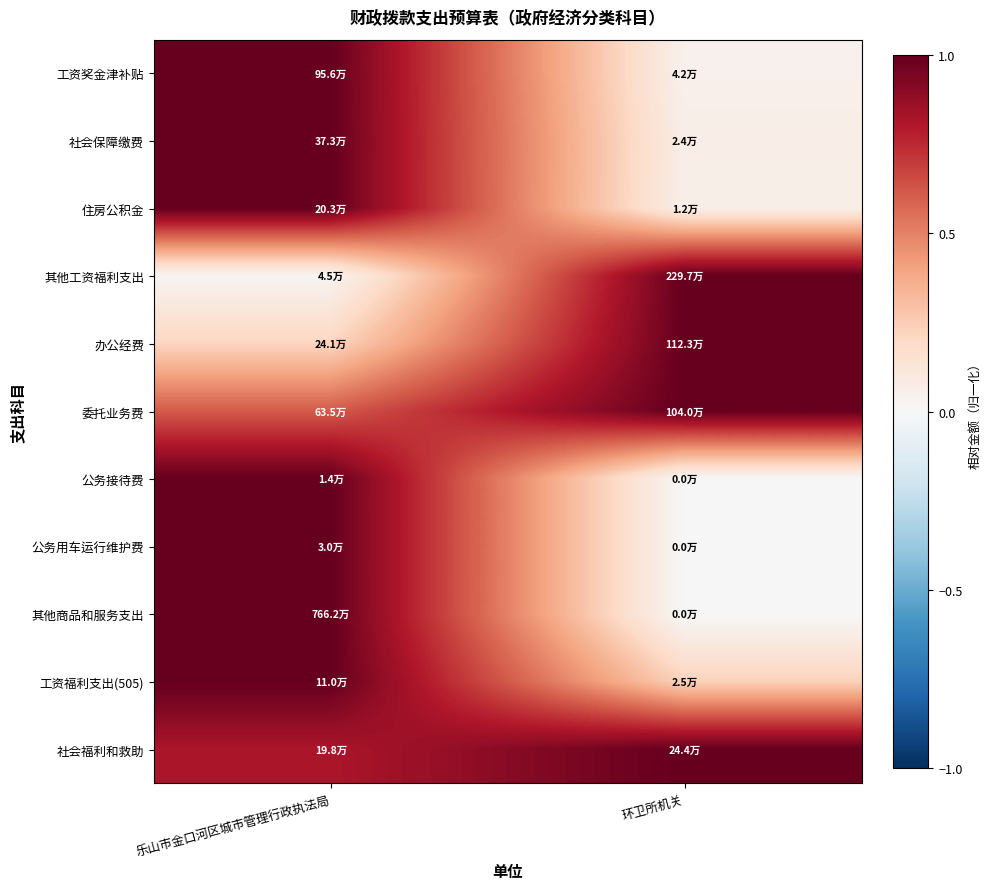

Reading right to left, list all the values displayed in this chart.

工资奖金津补贴: 环卫所机关=0.0	乐山市金口河区城市管理行政执法局=1.0
社会保障缴费: 环卫所机关=0.1	乐山市金口河区城市管理行政执法局=1.0
住房公积金: 环卫所机关=0.1	乐山市金口河区城市管理行政执法局=1.0
其他工资福利支出: 环卫所机关=1.0	乐山市金口河区城市管理行政执法局=0.0
办公经费: 环卫所机关=1.0	乐山市金口河区城市管理行政执法局=0.2
委托业务费: 环卫所机关=1.0	乐山市金口河区城市管理行政执法局=0.6
公务接待费: 环卫所机关=0.0	乐山市金口河区城市管理行政执法局=1.0
公务用车运行维护费: 环卫所机关=0.0	乐山市金口河区城市管理行政执法局=1.0
其他商品和服务支出: 环卫所机关=0.0	乐山市金口河区城市管理行政执法局=1.0
工资福利支出(505): 环卫所机关=0.2	乐山市金口河区城市管理行政执法局=1.0
社会福利和救助: 环卫所机关=1.0	乐山市金口河区城市管理行政执法局=0.8